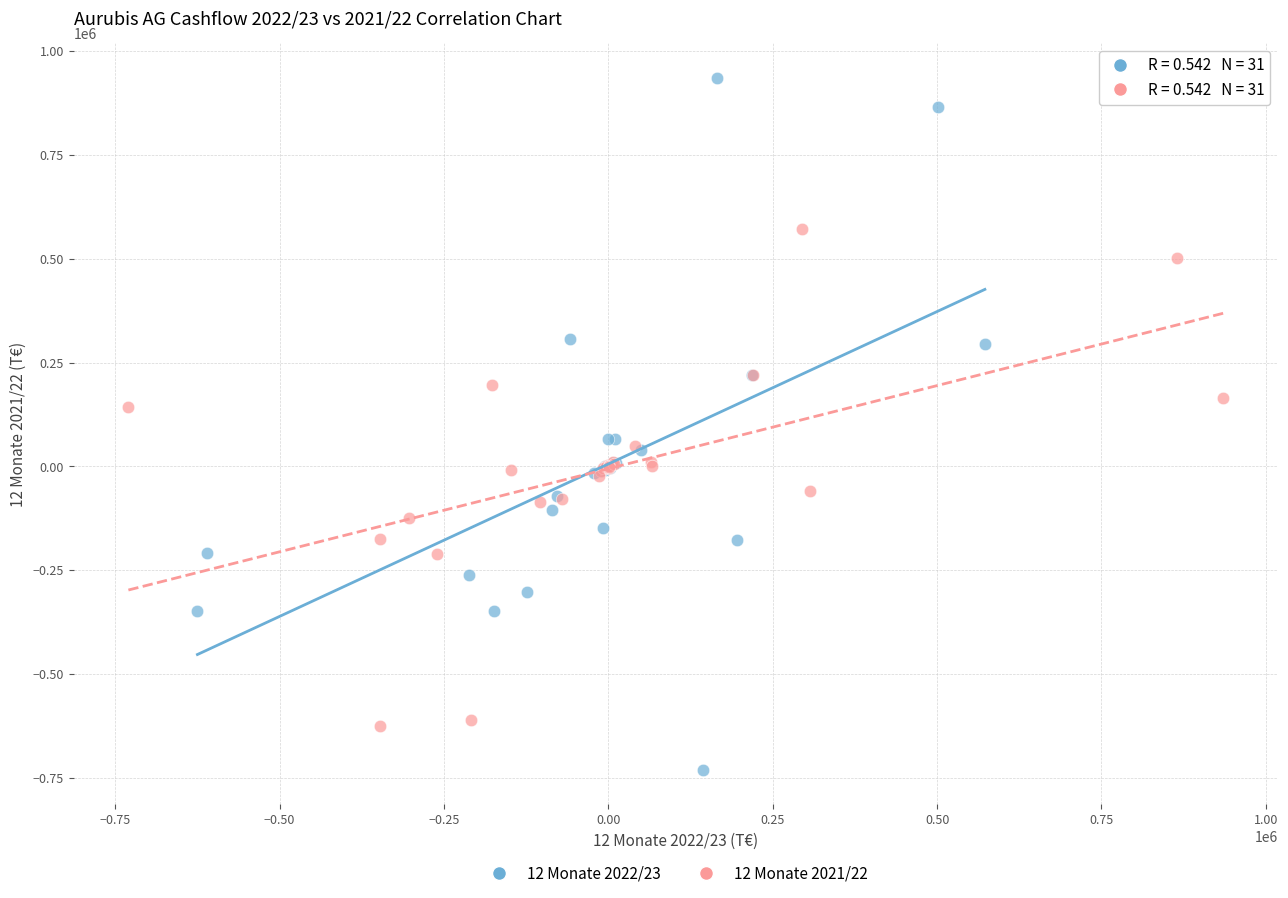

Which series contains the highest Y value?

12 Monate 2022/23